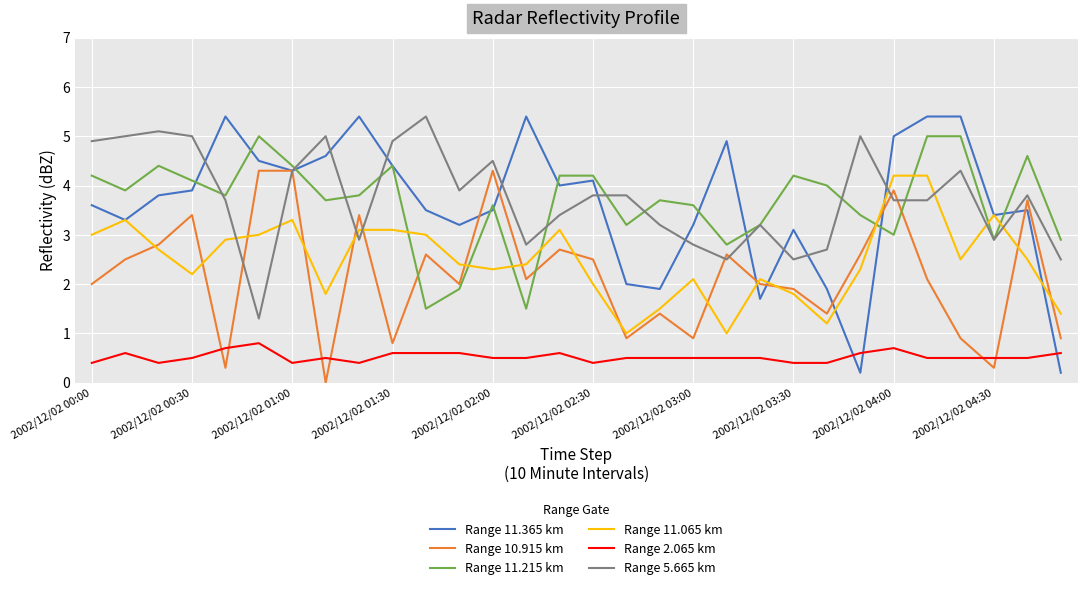

What are all the series names shown in the legend?

Range 11.365 km, Range 10.915 km, Range 11.215 km, Range 11.065 km, Range 2.065 km, Range 5.665 km